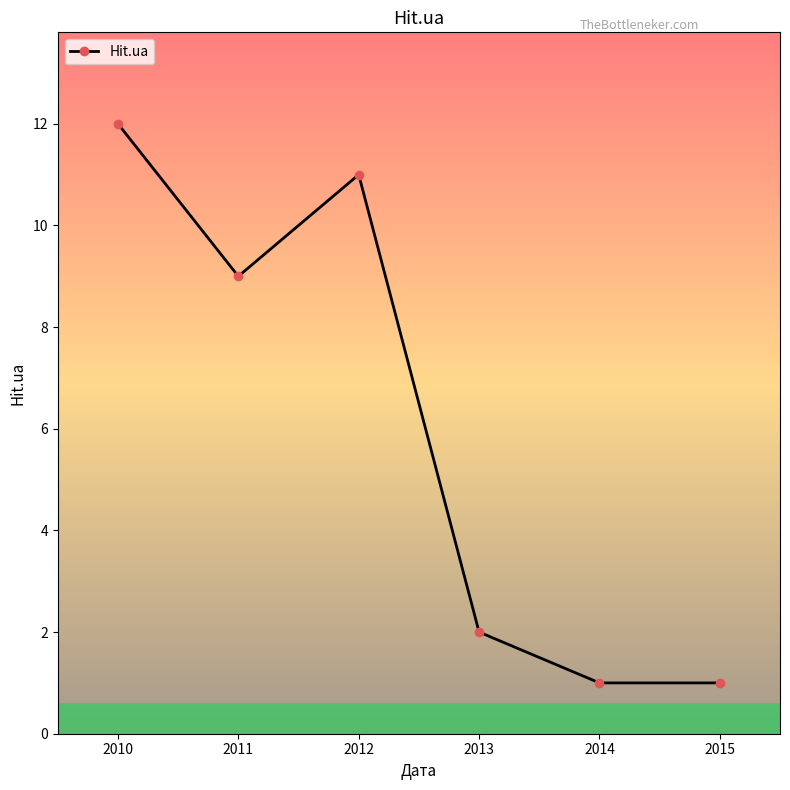

What is the change in value from 2011 to 2014?

-8